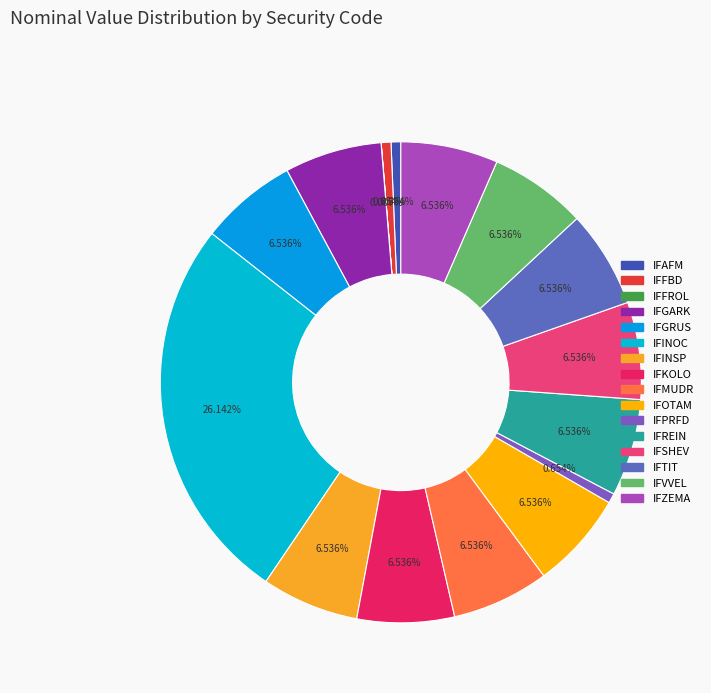

Is IFFROL the majority of the pie?

No